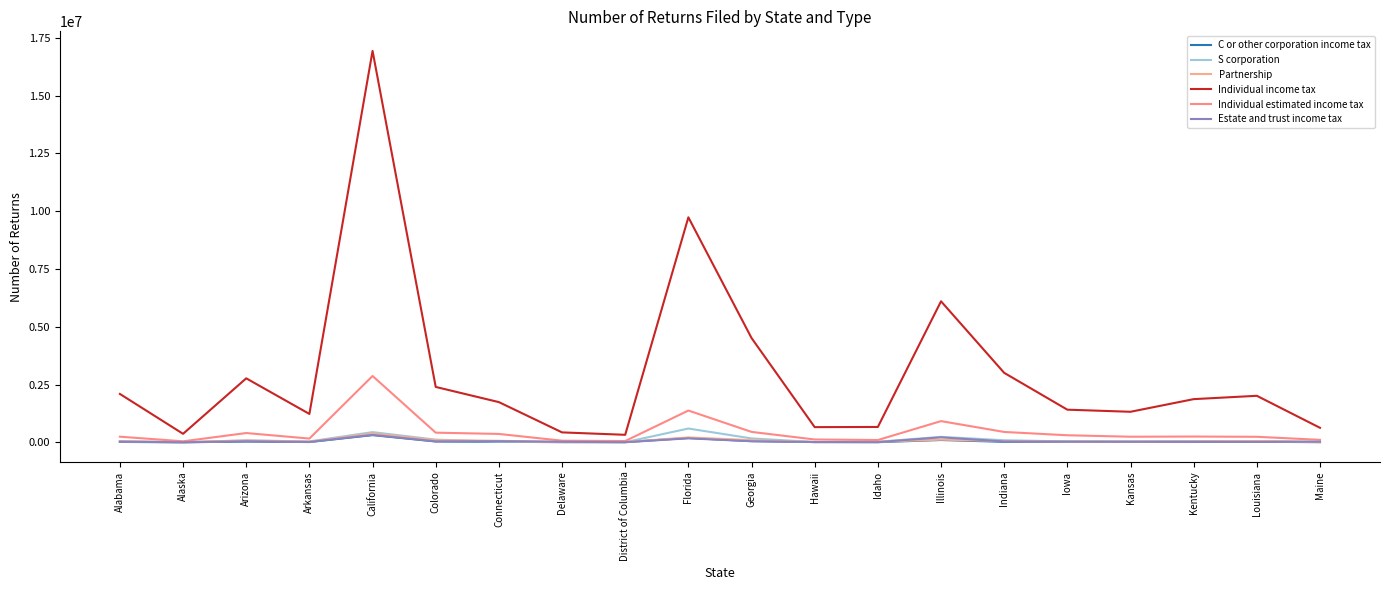

True or false: Estate and trust income tax and Individual estimated income tax cross at least once.

False